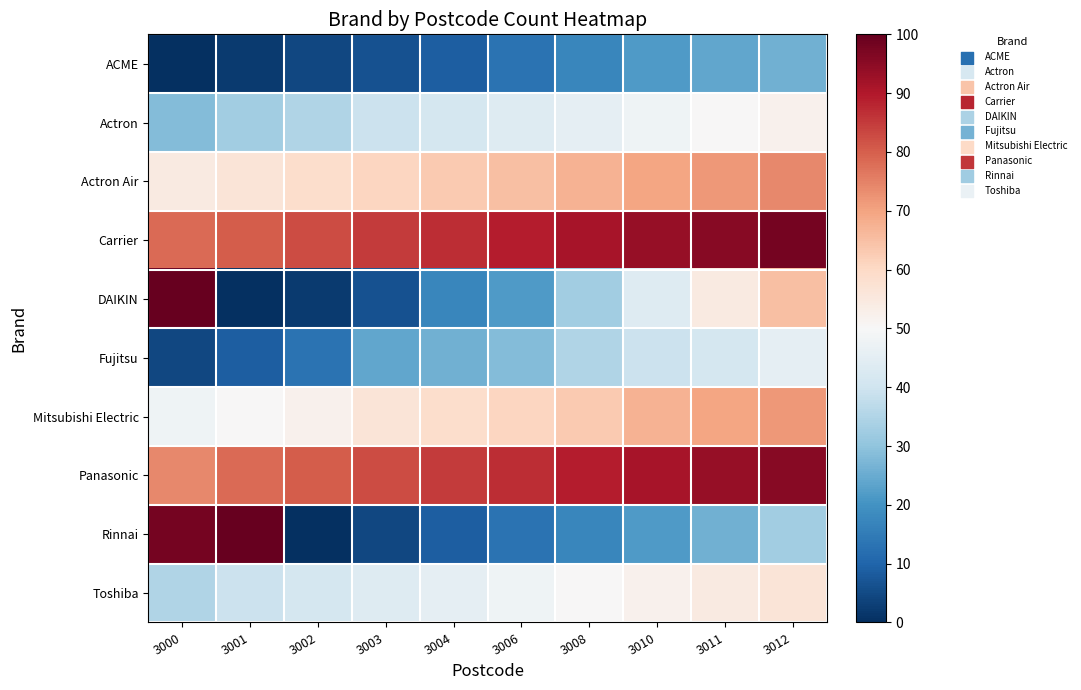

Rank the series by their maximum value, from lowest to highest.

ACME, Fujitsu, Actron, Toshiba, Mitsubishi Electric, Actron Air, Panasonic, Carrier, DAIKIN, Rinnai